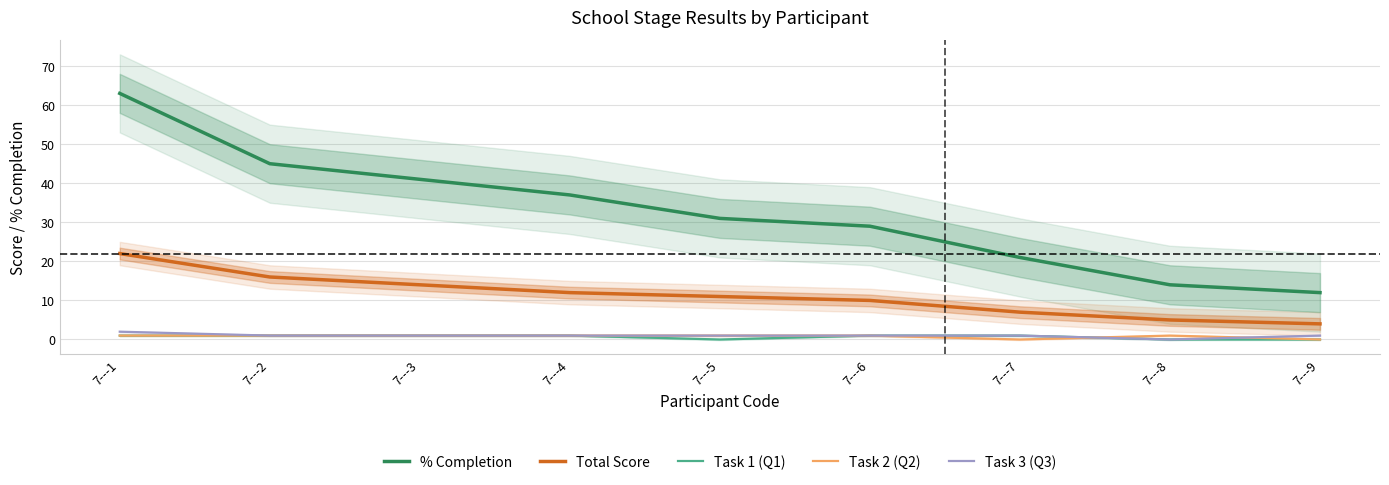

Is the value of Task 2 (Q2) at 7---3 greater than the value of Task 3 (Q3) at 7---3?

No